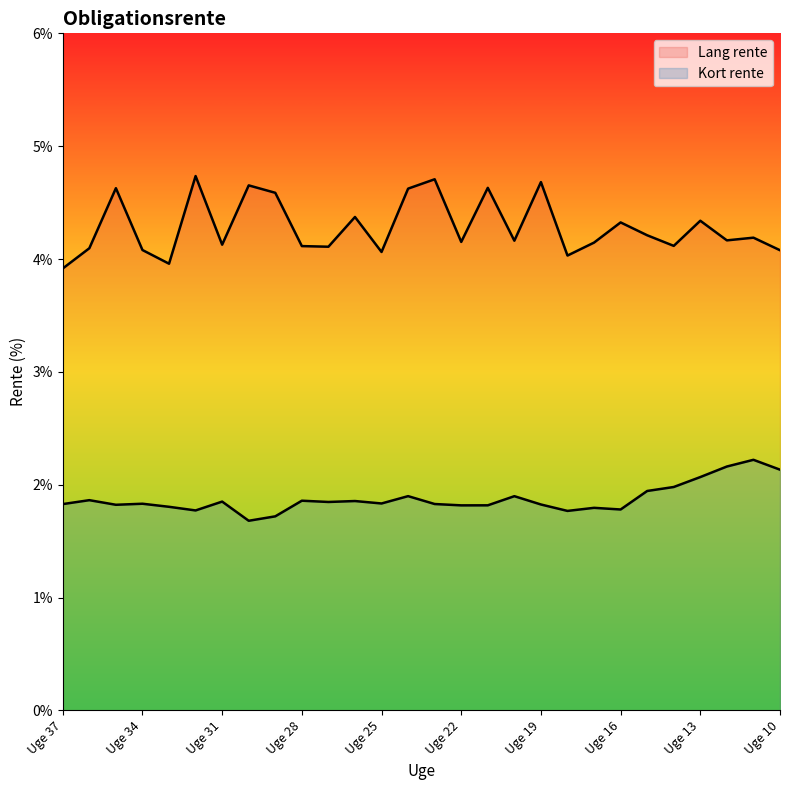

True or false: Lang rente and Kort rente intersect in this chart.

False